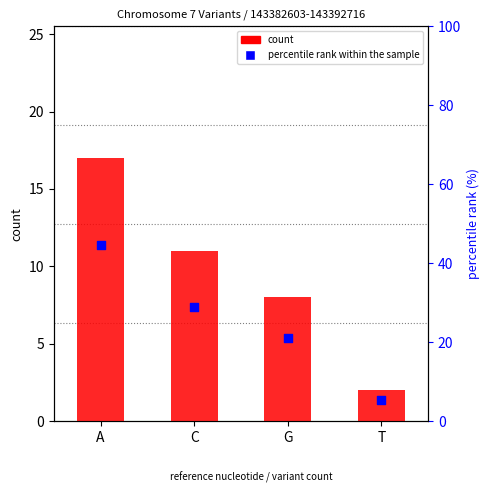

Which series has the largest Y range (max minus min)?

percentile rank within the sample